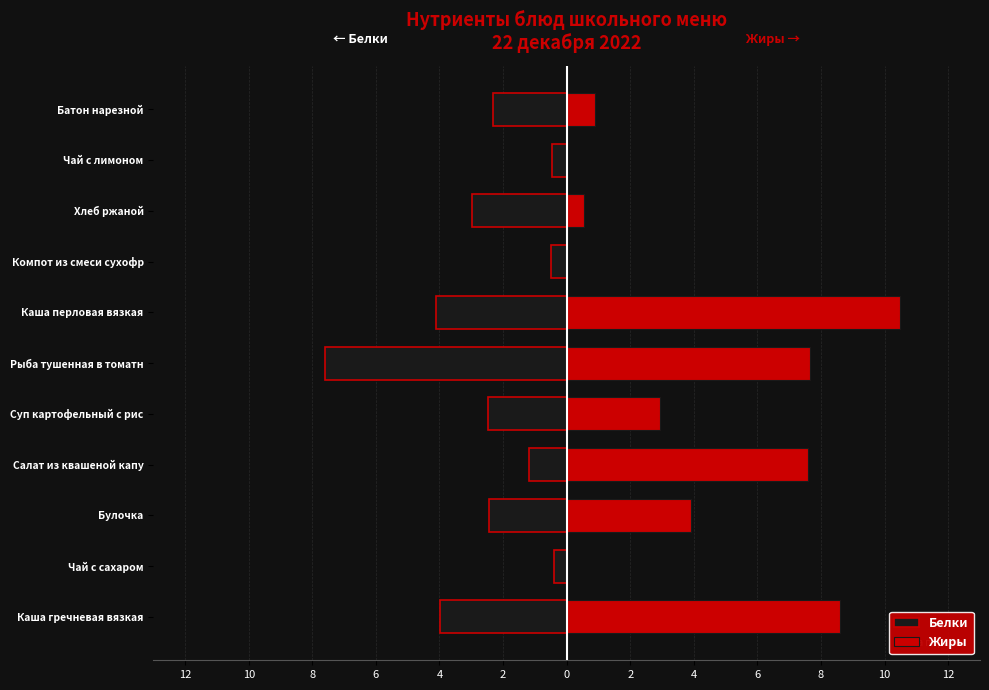

List the series in order of their peak value, highest first.

Жиры, Белки